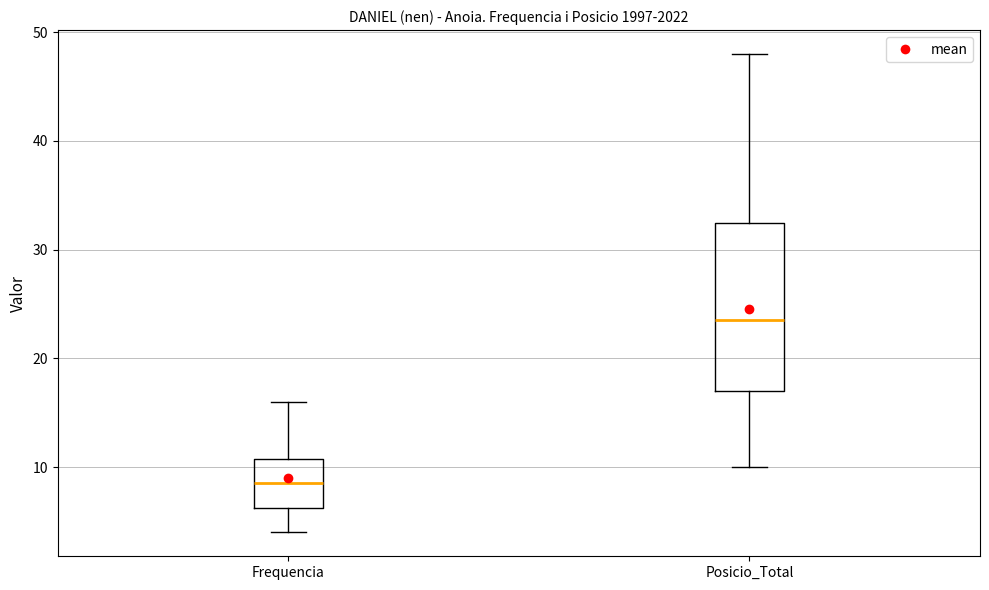

Which box is the tallest, from its lower edge to its upper edge?

Posicio_Total